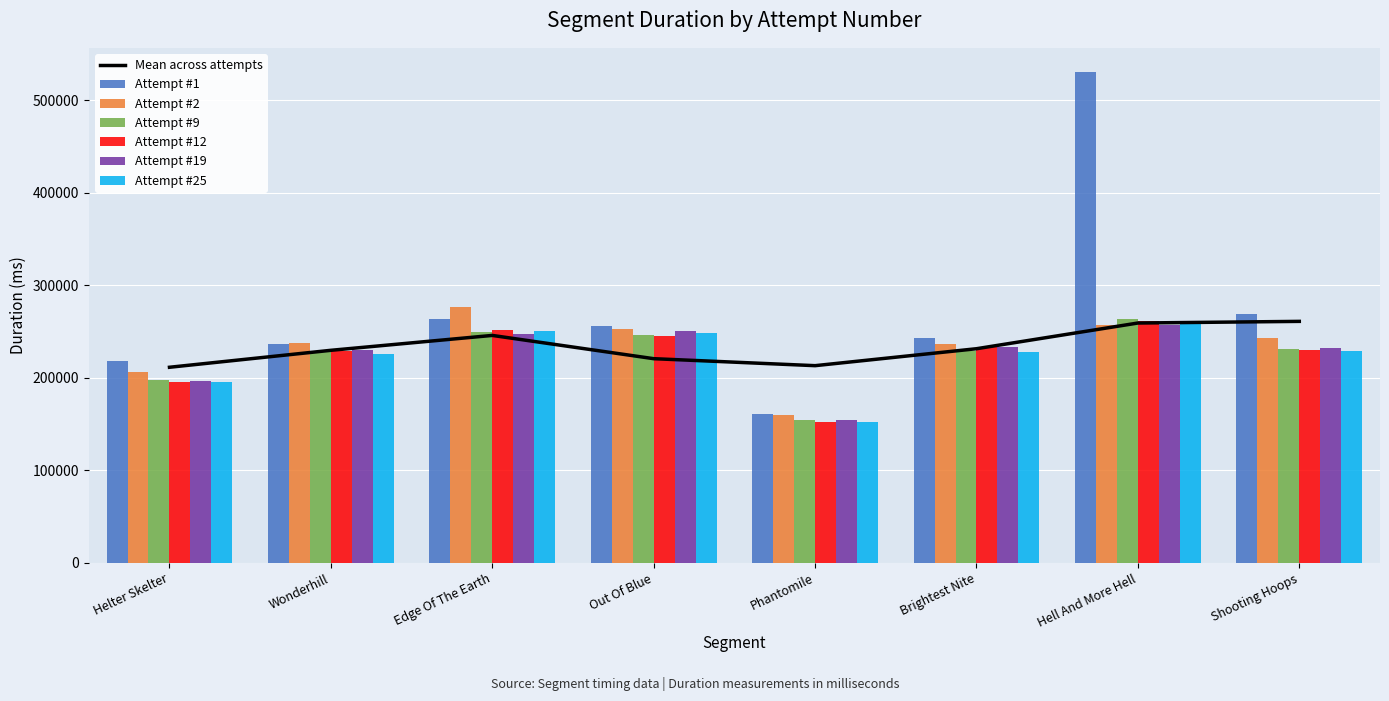

Is it true that Attempt #9's Duration (ms) equals 356573 at Hell And More Hell?

False